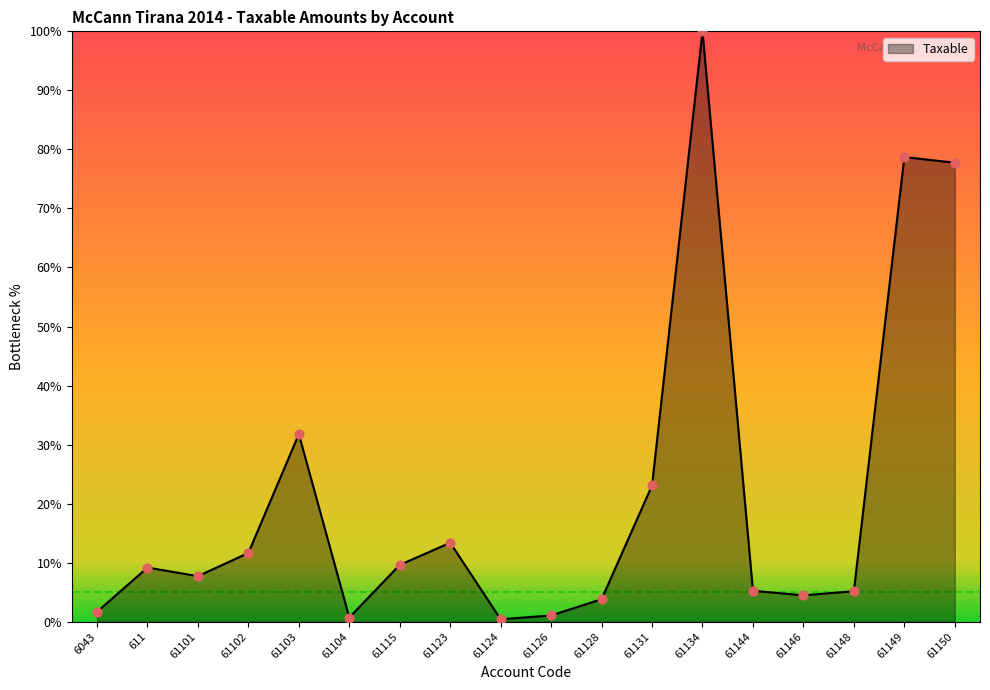

What is the change in value from 61102 to 61144?

-6.4